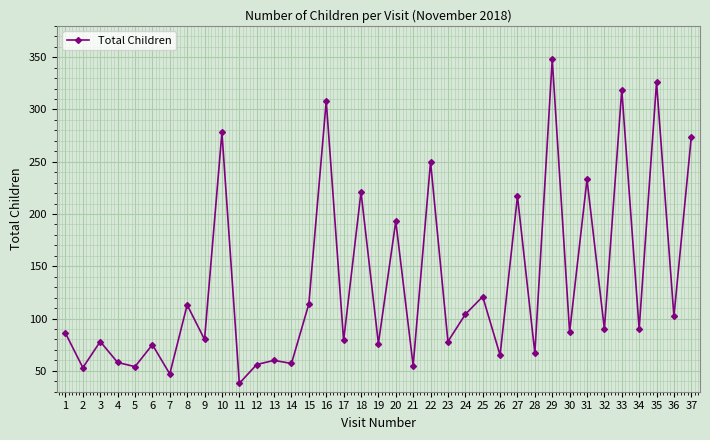

At which category does the data reach its first local valley?

2